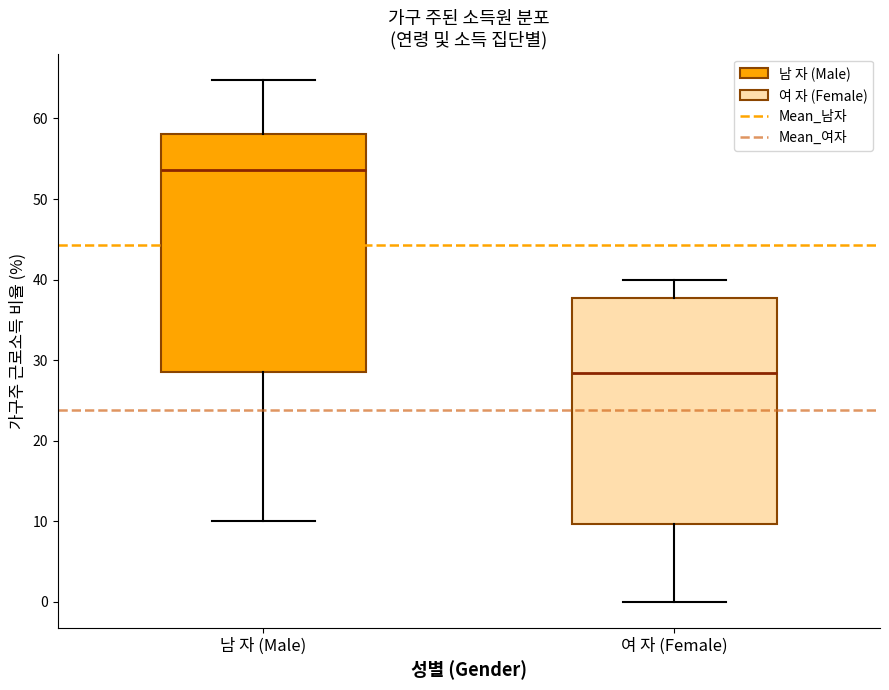

Reading left to right, read every box against the y-axis: the position of its median line, the range the box covers, and the ends of its whiskers. The values are not printed on the chart, so give them approximately, as read against the axis.

남 자 (Male): median 54, box 28 to 58, whiskers 10 to 65
여 자 (Female): median 28, box 10 to 38, whiskers 0 to 40